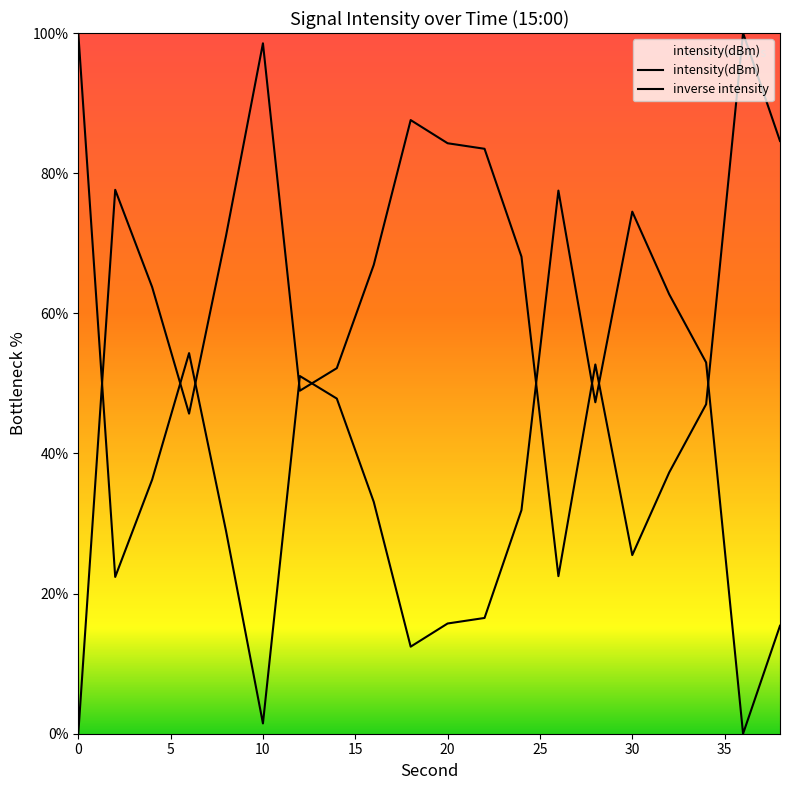

What is the sum of the values at 28 and 14?

95.1